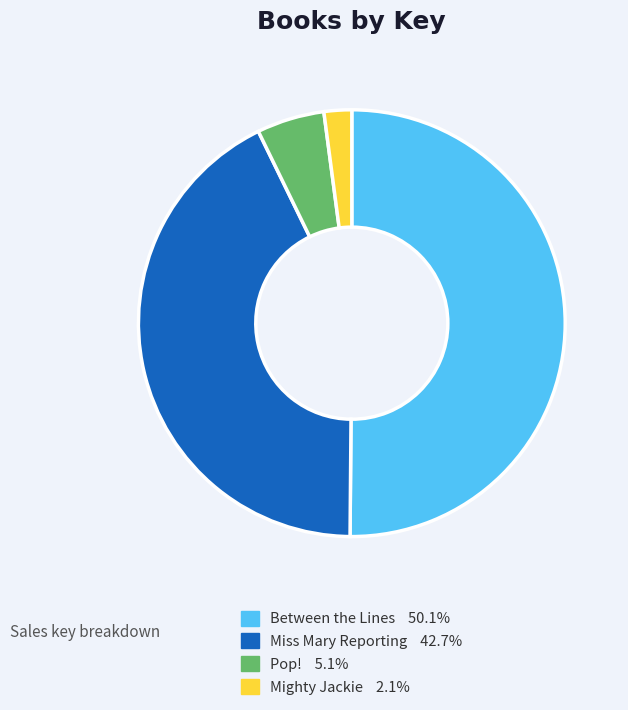

Do Pop! and Mighty Jackie together represent more than half of the pie?

No